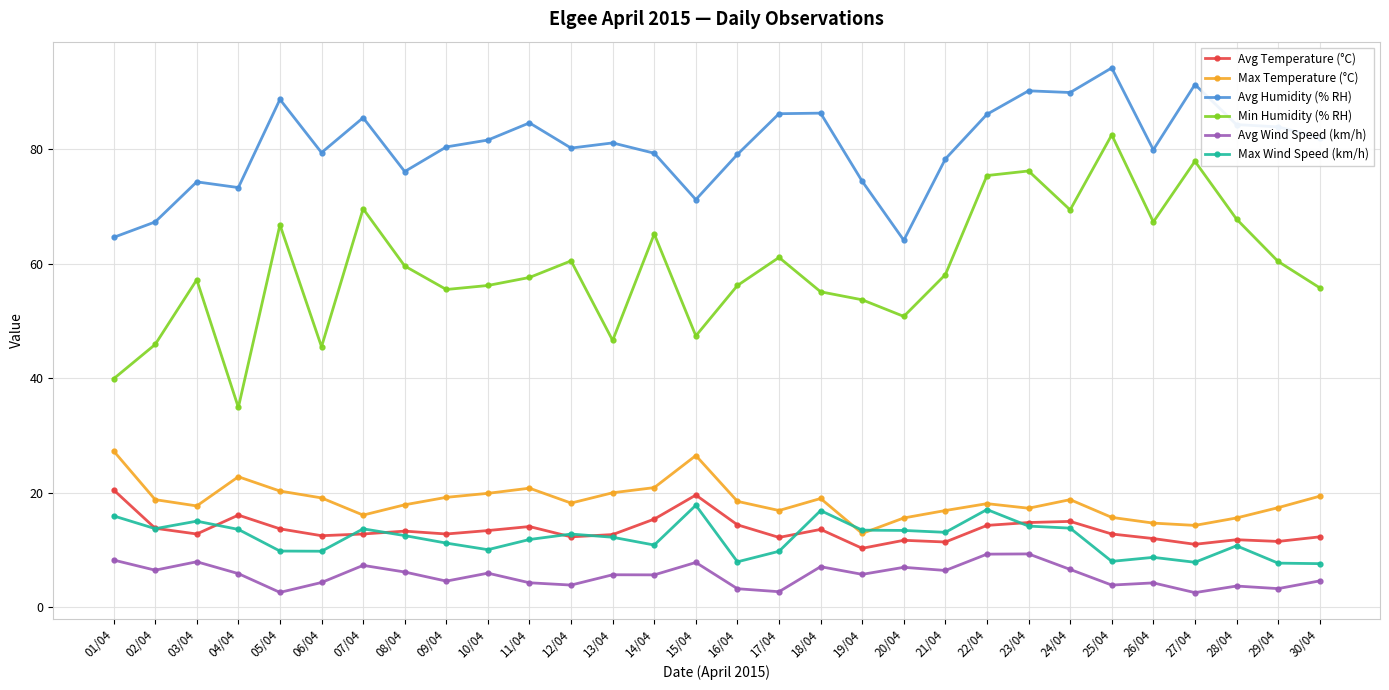

Rank the series at 24/04 from lowest to highest value.

Avg Wind Speed (km/h), Max Wind Speed (km/h), Avg Temperature (°C), Max Temperature (°C), Min Humidity (% RH), Avg Humidity (% RH)